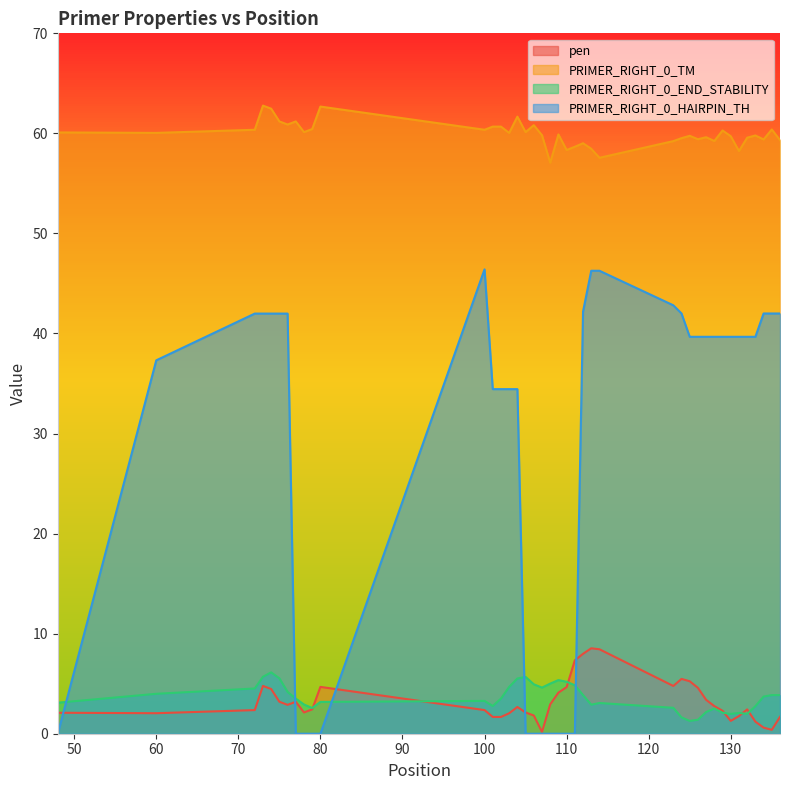

True or false: PRIMER_RIGHT_0_END_STABILITY and pen intersect in this chart.

True